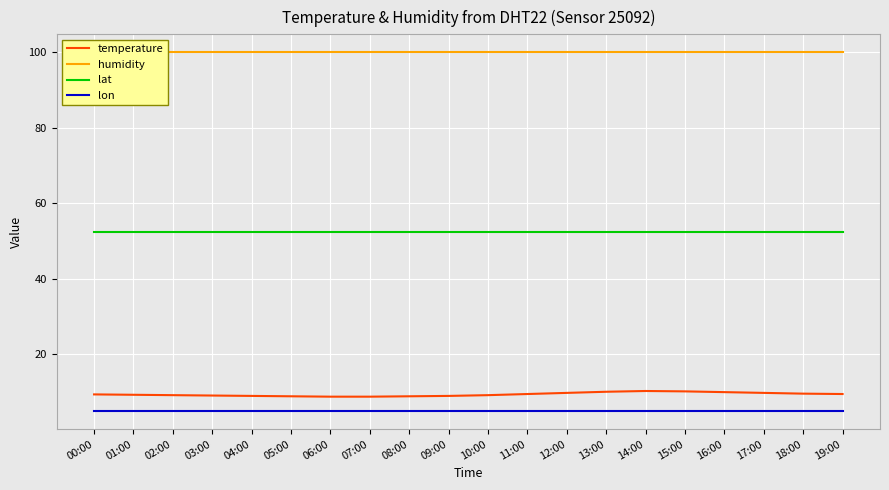

The temperature series shows 15.5 at 18:00. True or false?

False